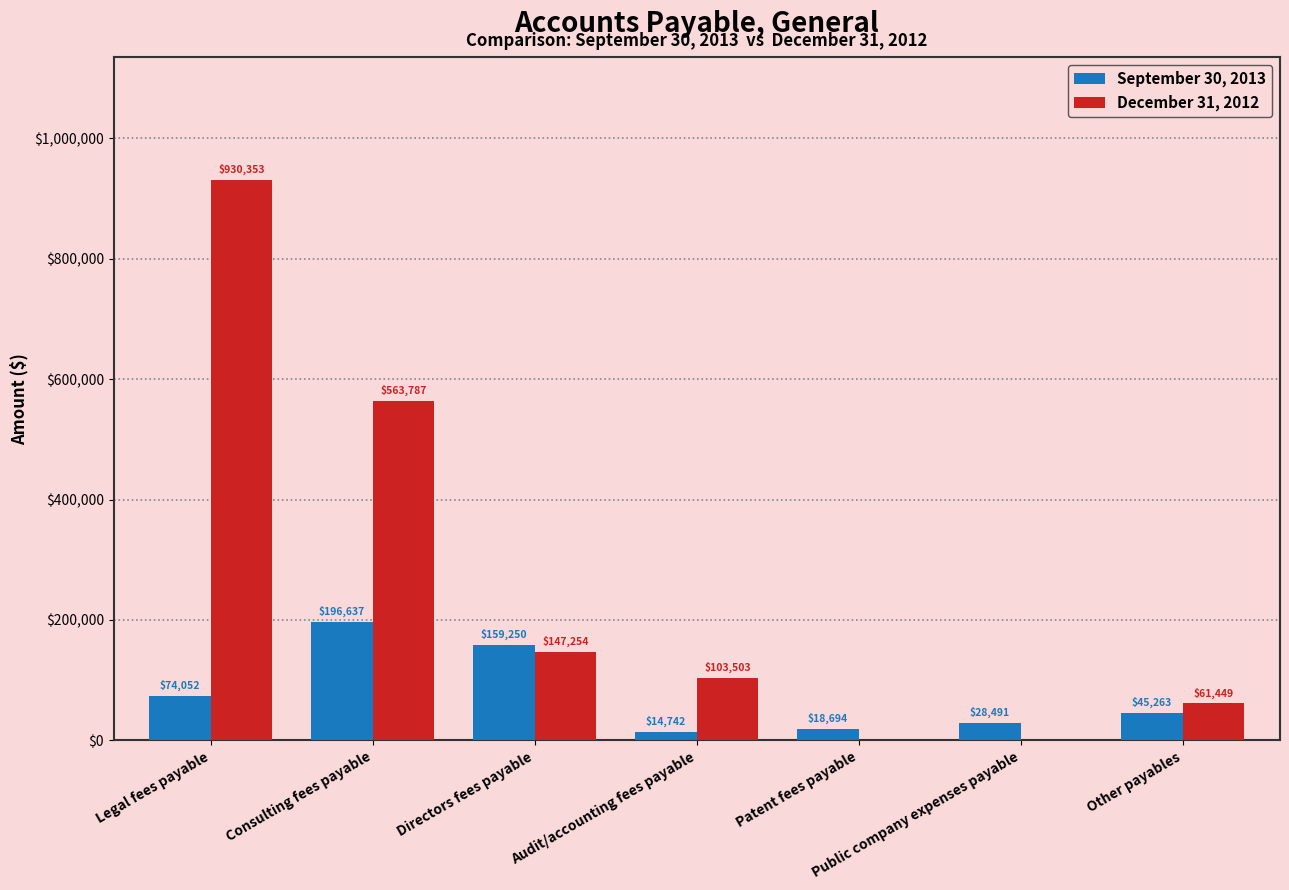

The value of December 31, 2012 at Consulting fees payable is 748823. True or false?

False